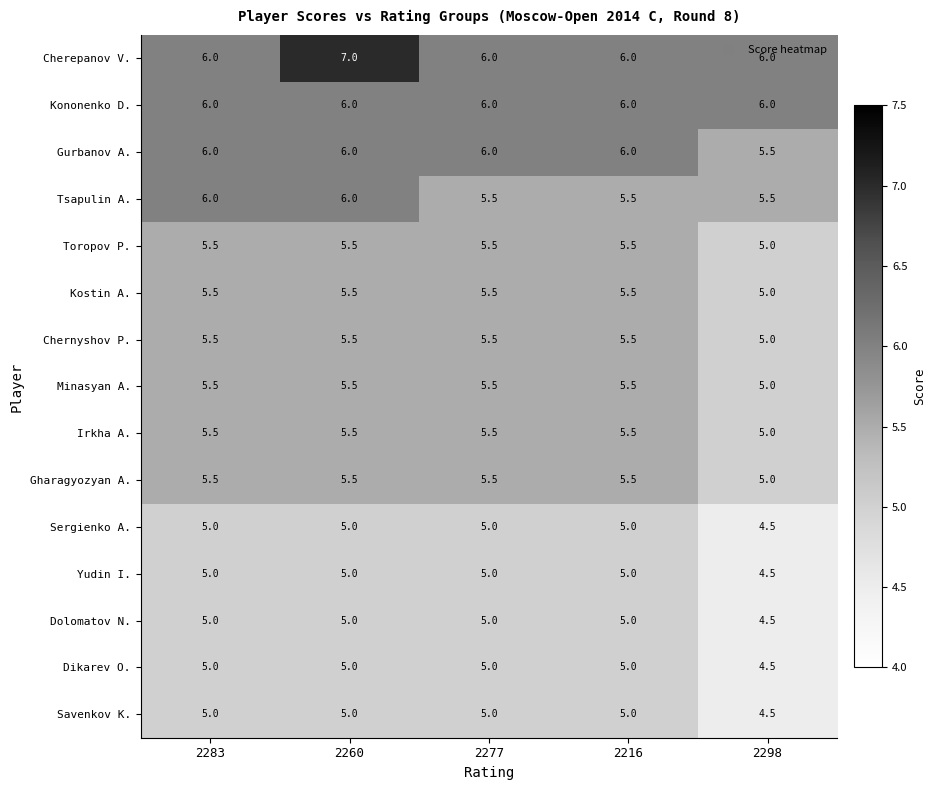

What is the difference between the maximum and minimum values in the Chernyshov P. series?

0.5